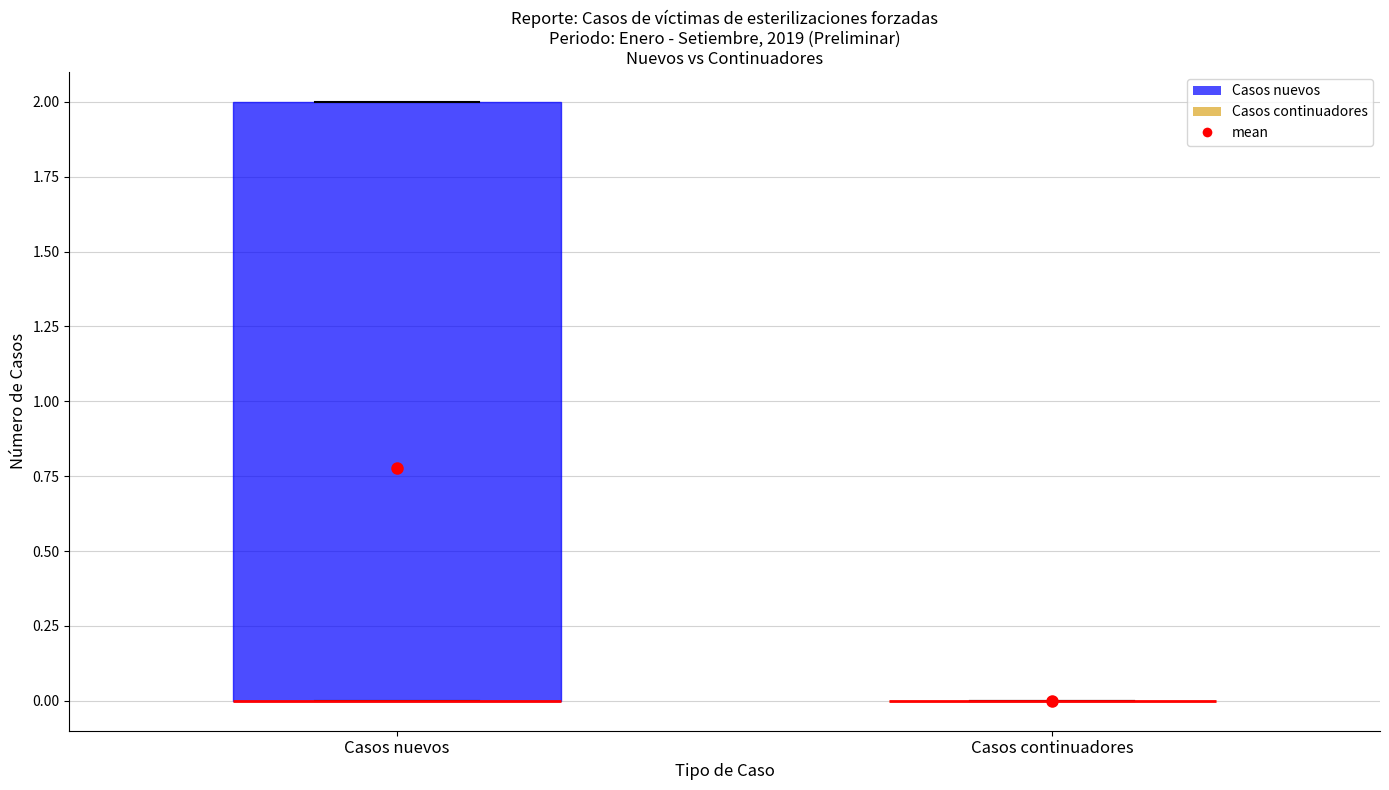

Which box is the tallest, from its lower edge to its upper edge?

Casos nuevos